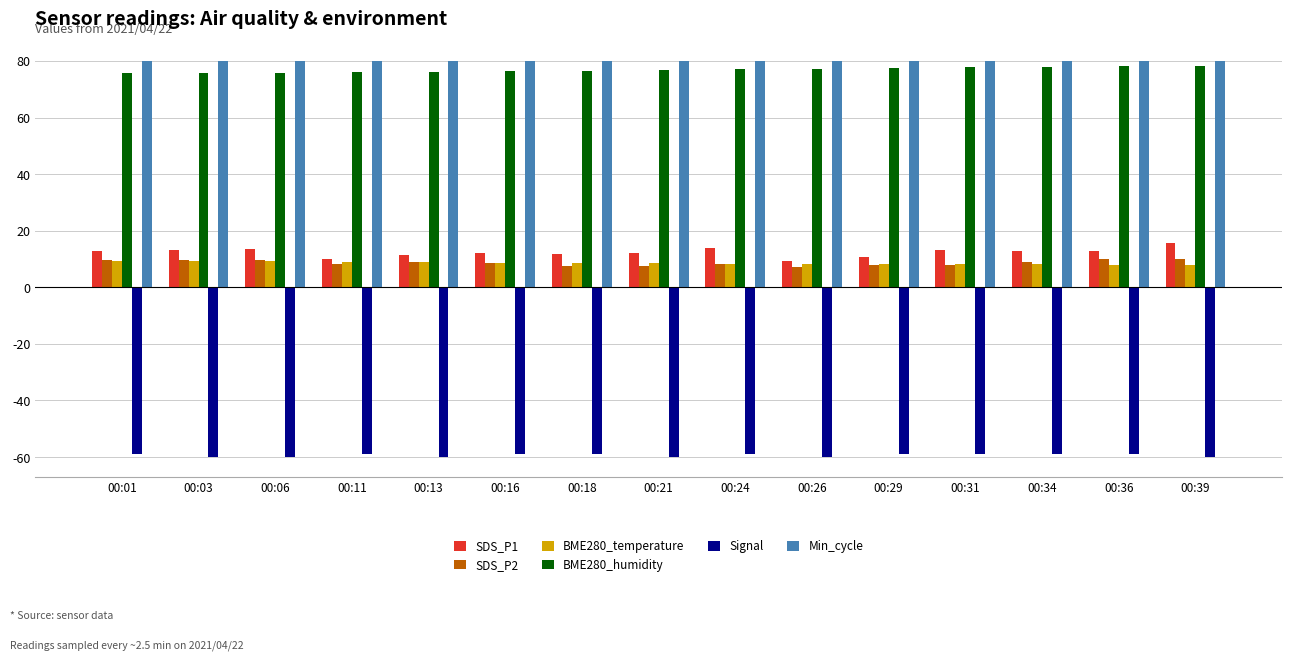

Count the number of categories in the chart.

15